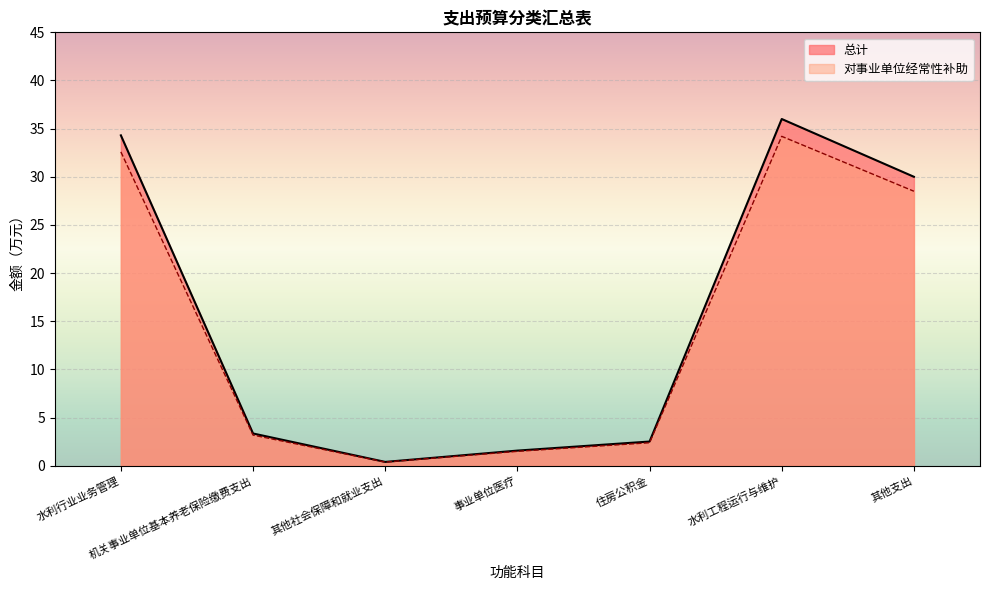

How many lines are shown in the chart?

2